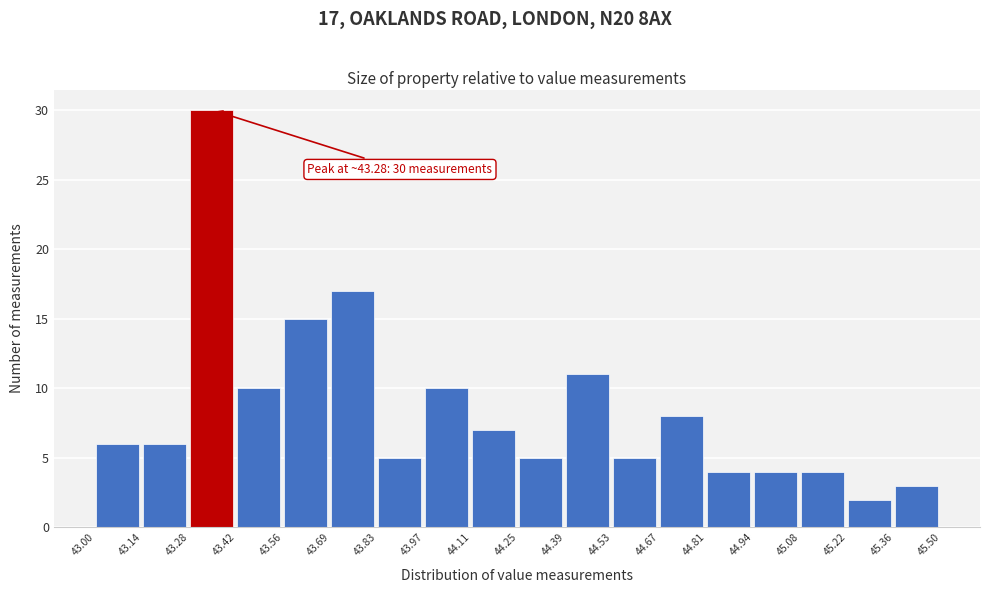

Over which range of the x-axis is the bar tallest?

43.28 to 43.42